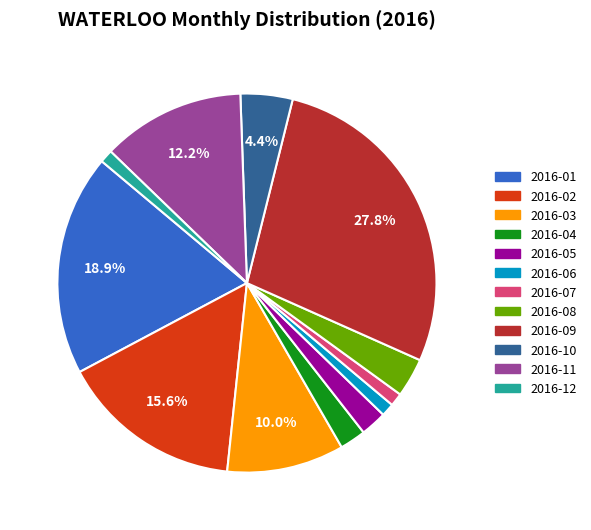

To the nearest percent, what is the difference between the largest and smallest slice percentages?

27%